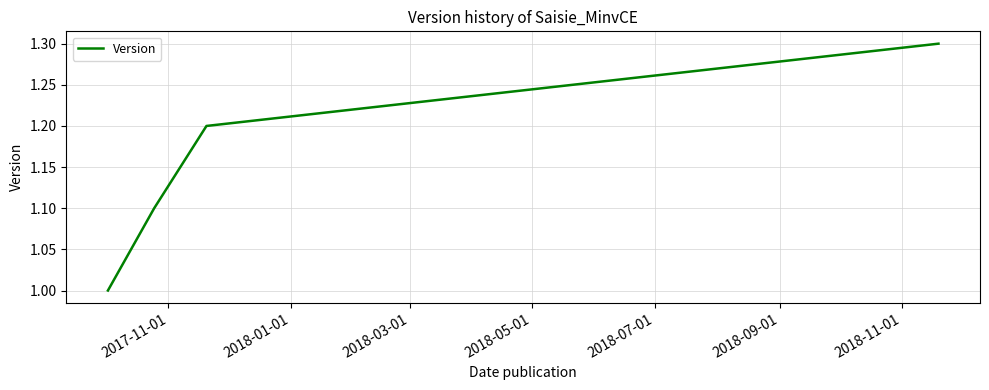

What is the sum of all values?

4.6